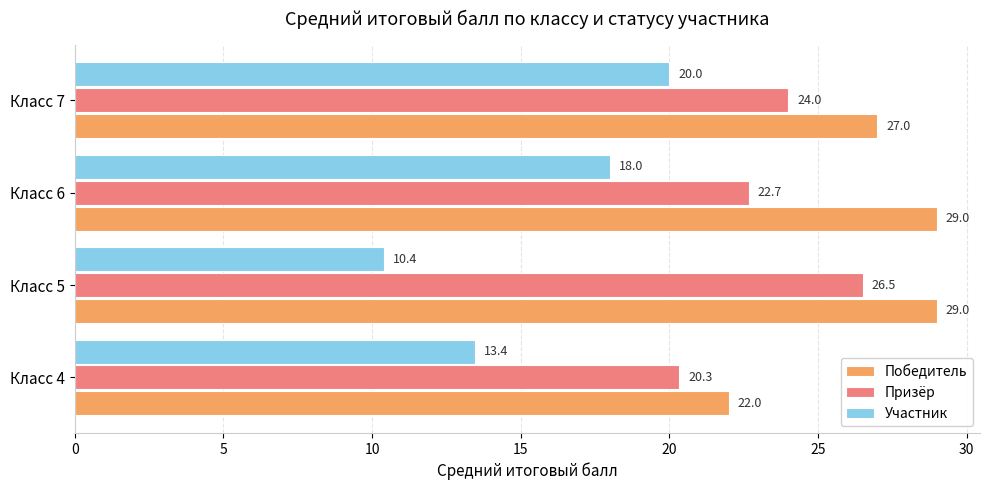

What is the difference between the highest and lowest values at Класс 6?

11.0